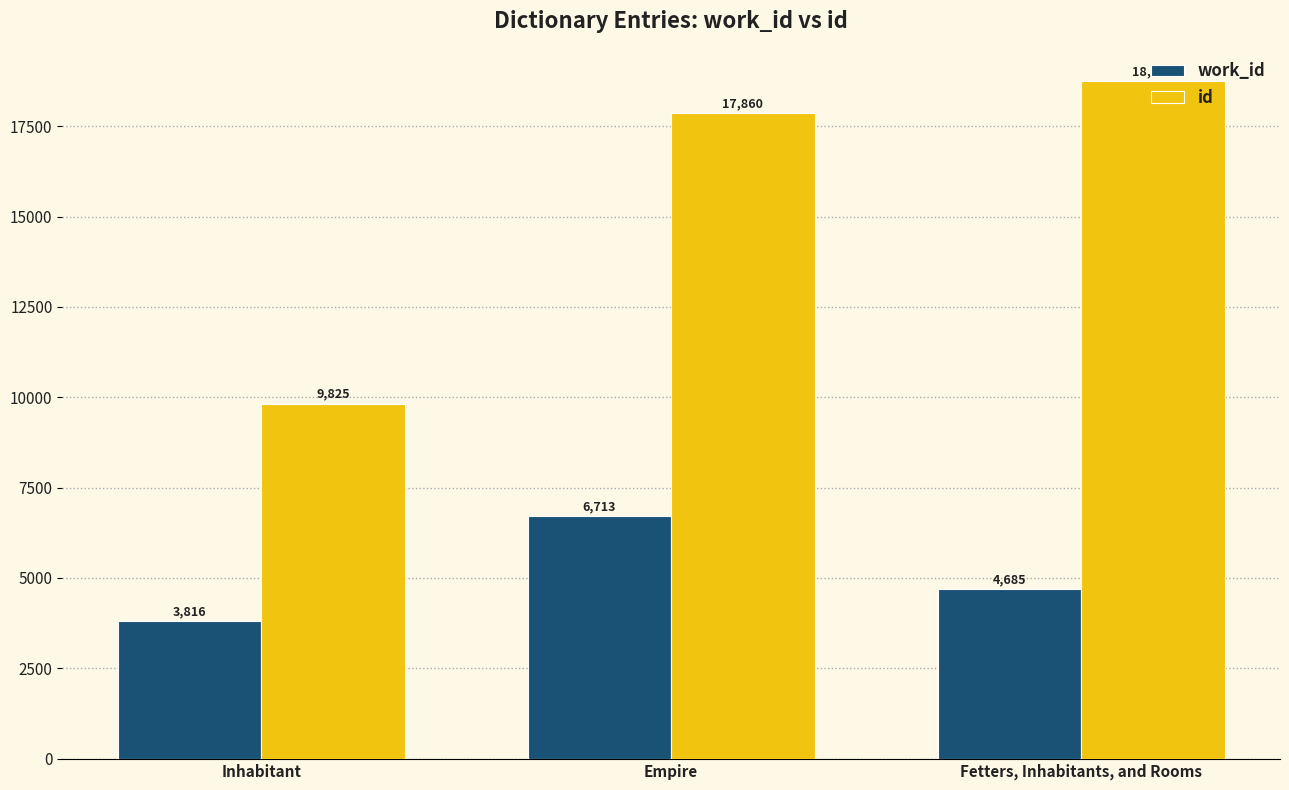

How many bars are there in total?

6